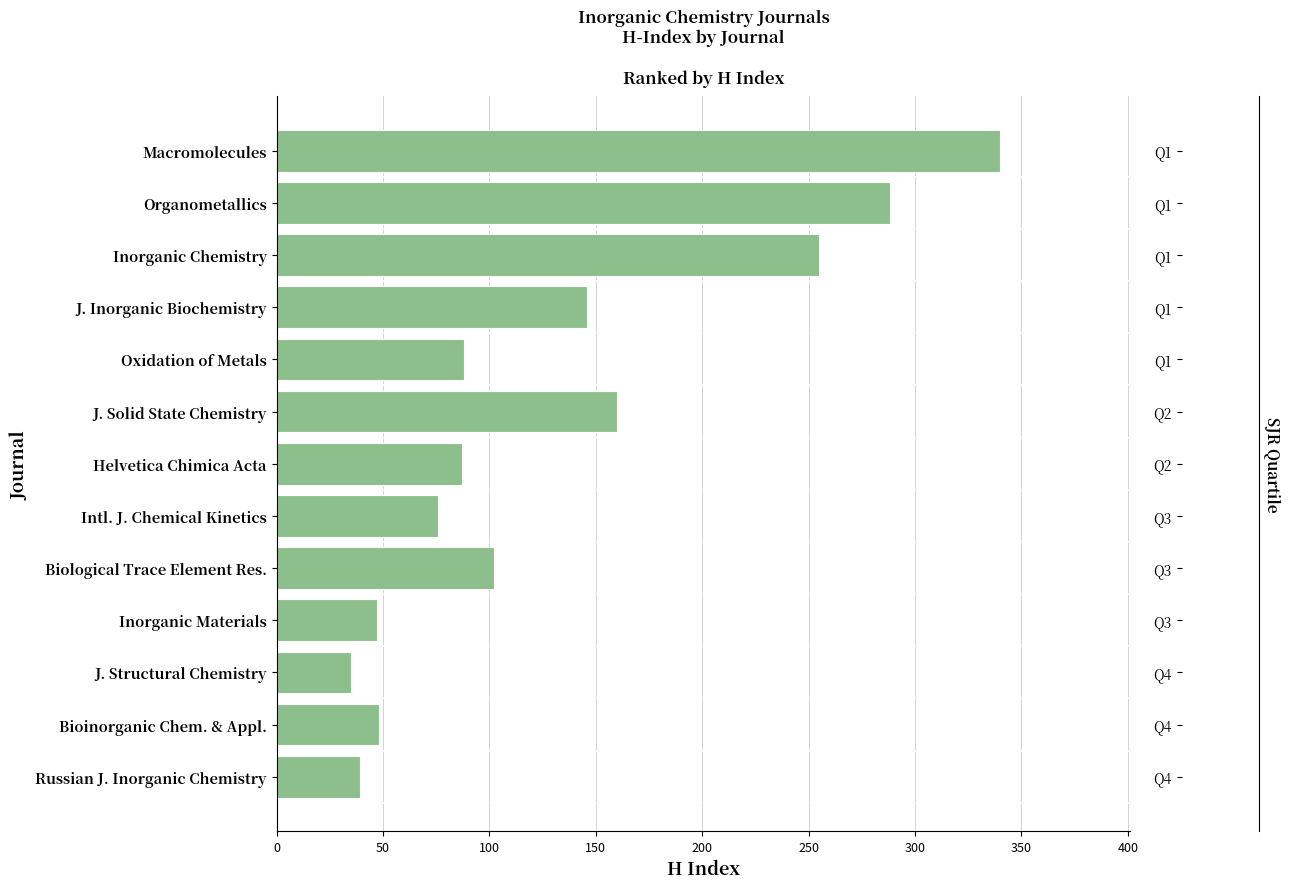

What is the difference between the maximum and minimum values?

305